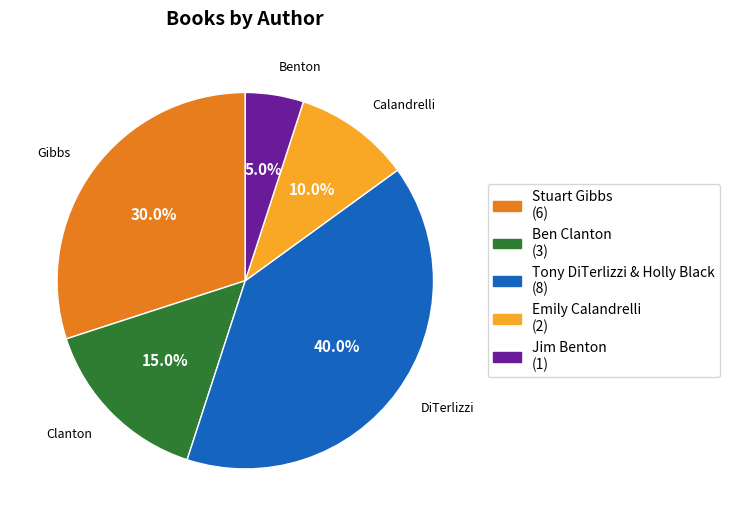

Is there a majority slice in this chart?

No